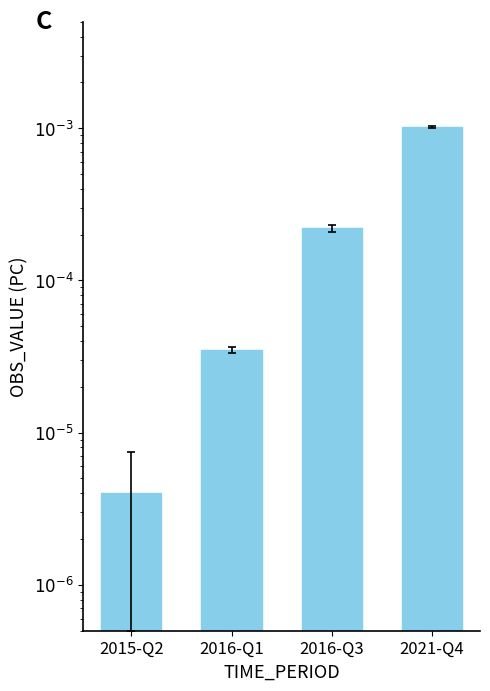

Which label corresponds to the smallest value in the chart?

2015-Q2